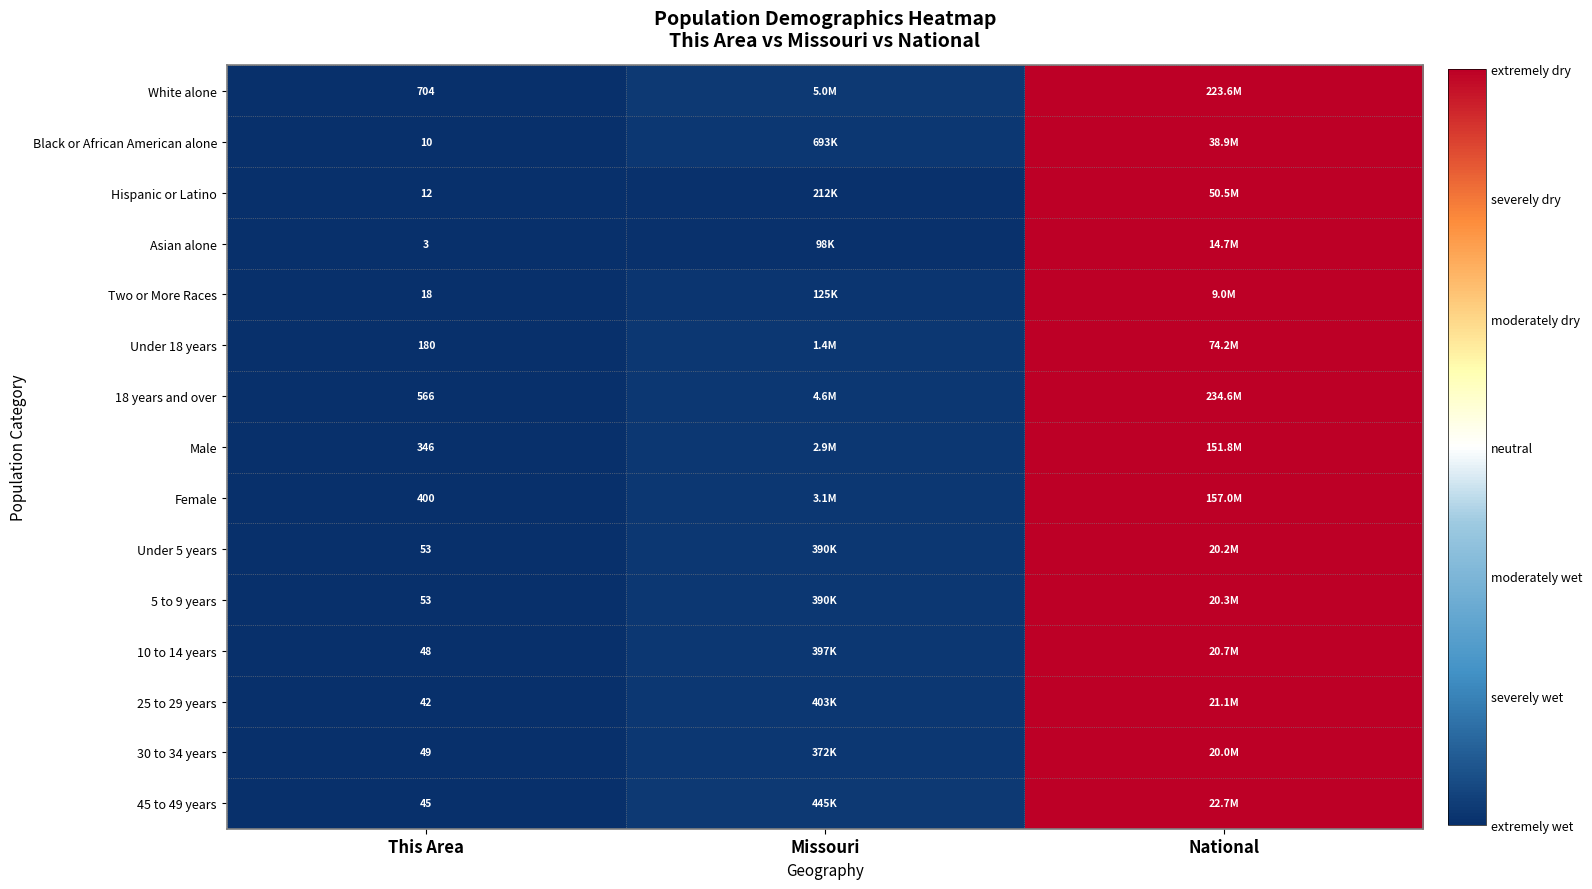

At which label is Black or African American alone closest to 0?

This Area